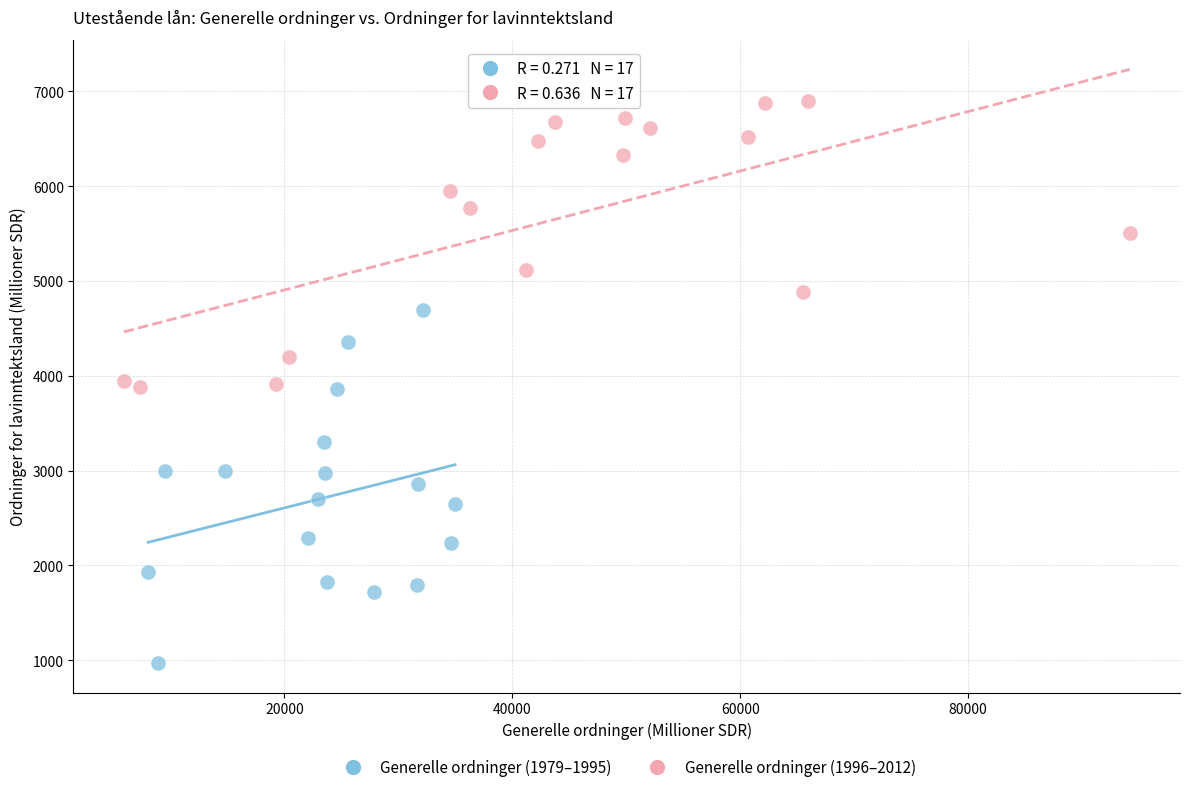

Which series has the largest Y range (max minus min)?

Generelle ordninger (1979–1995)